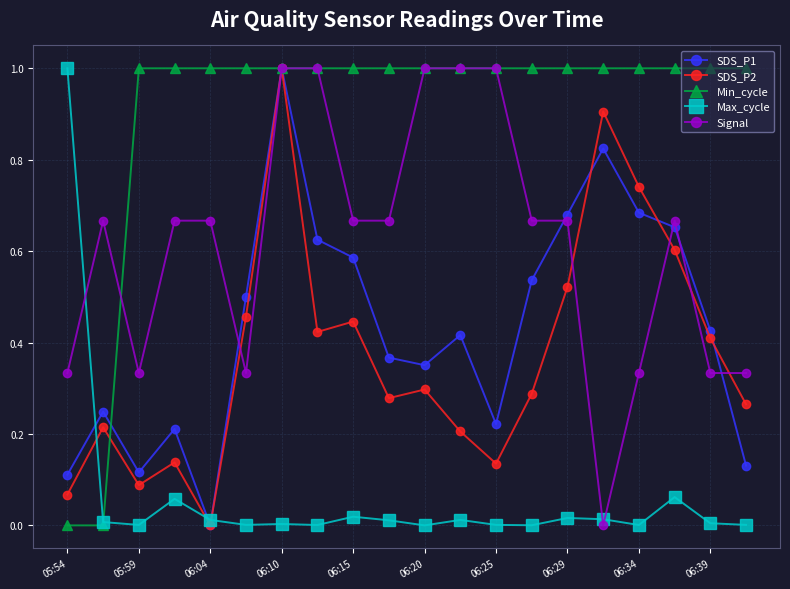

Which series has the largest total across all categories?

Min_cycle